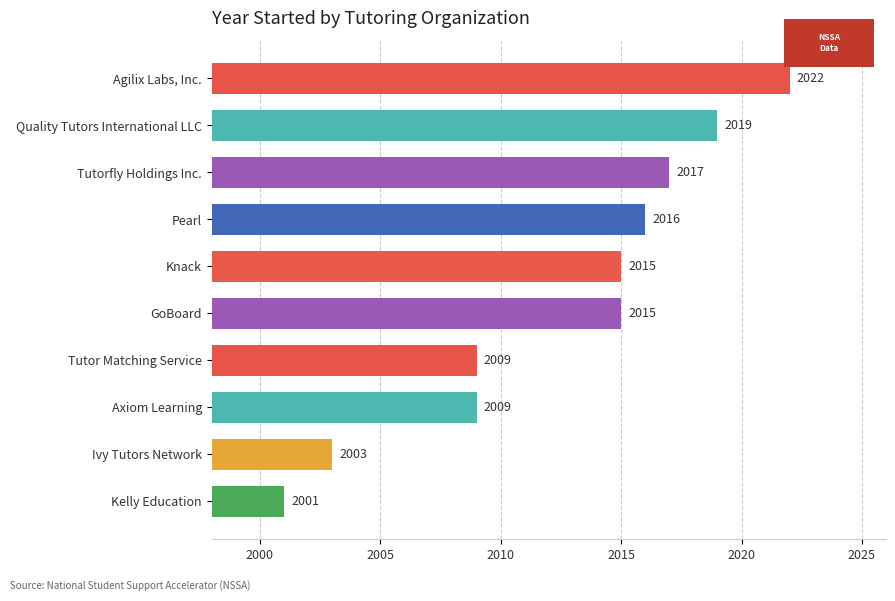

What is the greatest value displayed?

2022